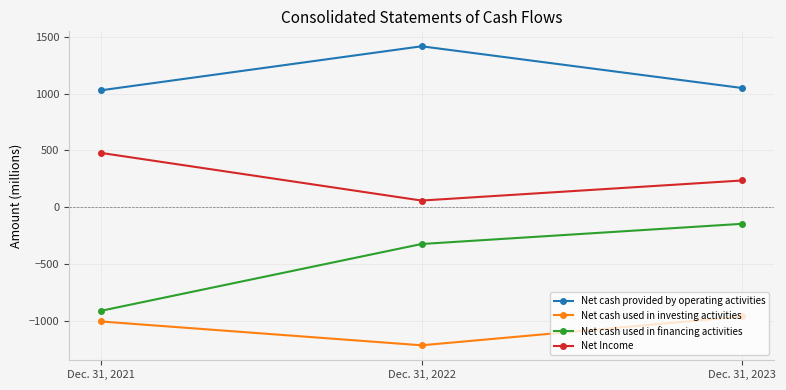

Reading right to left, extract all data points from this chart.

Net cash provided by operating activities: Dec. 31, 2023=1050	Dec. 31, 2022=1418	Dec. 31, 2021=1030
Net cash used in investing activities: Dec. 31, 2023=-964	Dec. 31, 2022=-1218	Dec. 31, 2021=-1008
Net cash used in financing activities: Dec. 31, 2023=-147	Dec. 31, 2022=-325	Dec. 31, 2021=-914
Net Income: Dec. 31, 2023=235	Dec. 31, 2022=58	Dec. 31, 2021=478